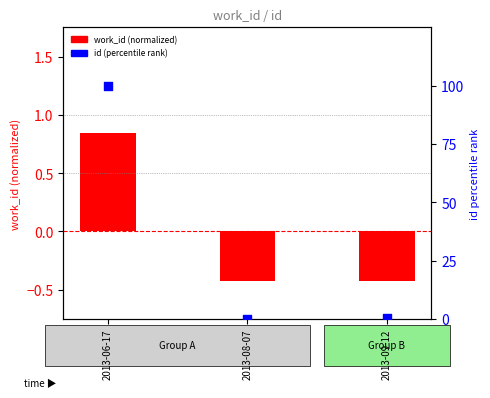

At which category is the sum across all series the highest?

2013-06-17